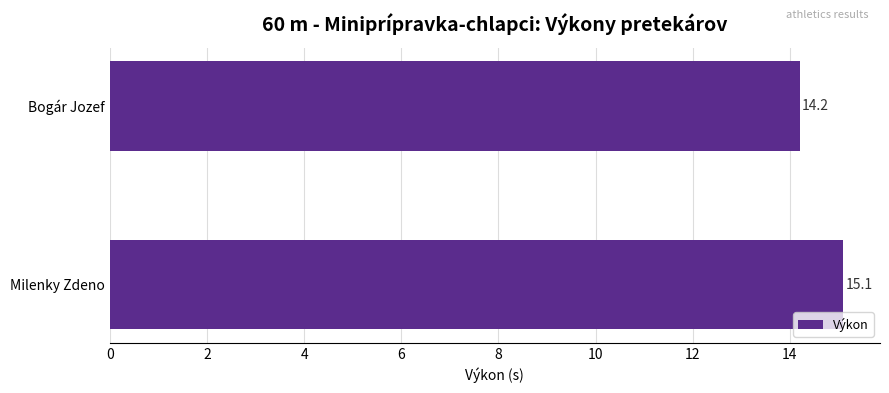

What is the sum of all values?

29.3